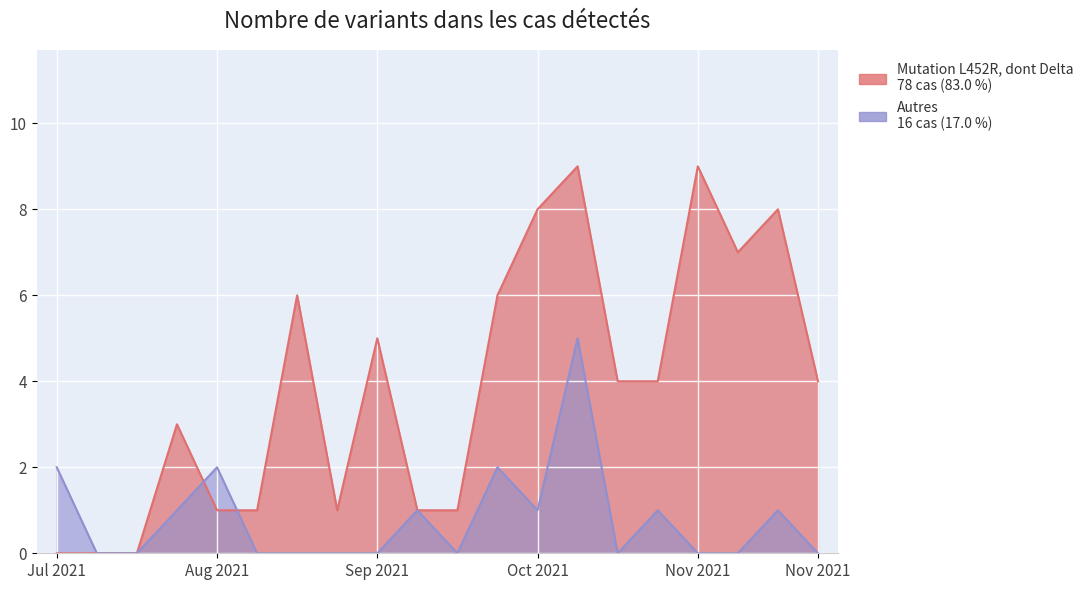

List the labels in order of Autres value, smallest first.

1, 2, 5, 6, 7, 8, 10, 14, 16, 17, 19, 3, 9, 12, 15, 18, 0, 4, 11, 13